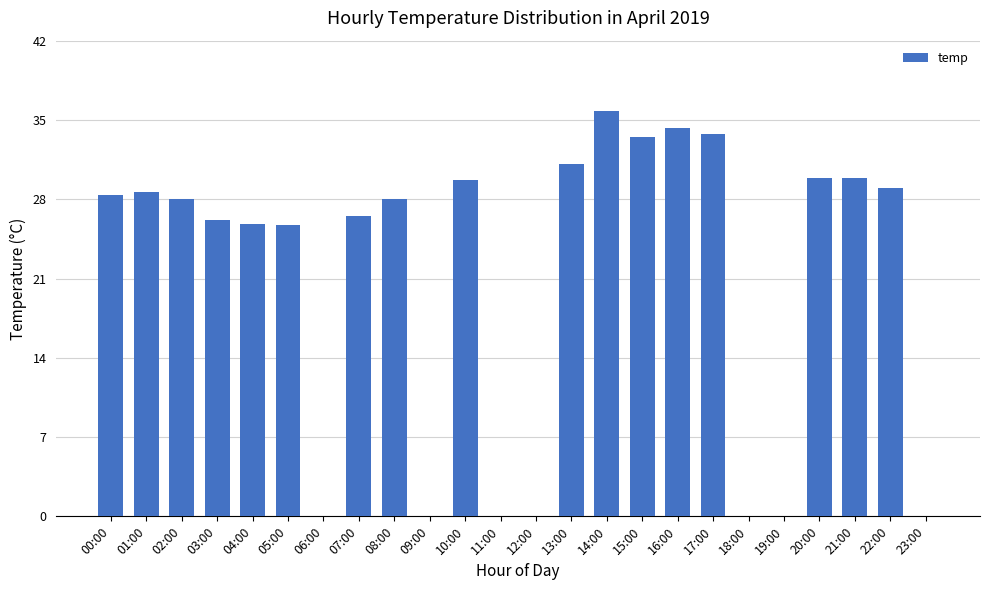

Is it true that the value at 03:00 is 46.4?

False